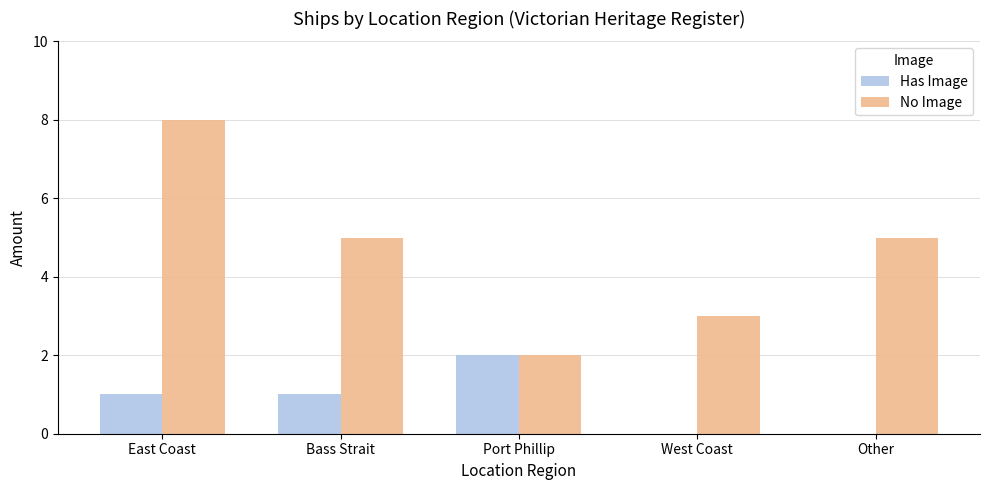

How many groups of bars are there?

5